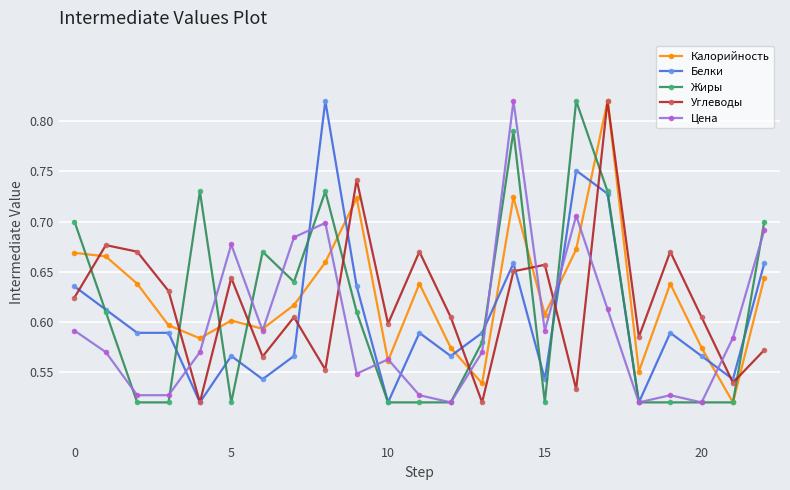

True or false: Калорийность has more than 0 points higher than both neighbors.

True